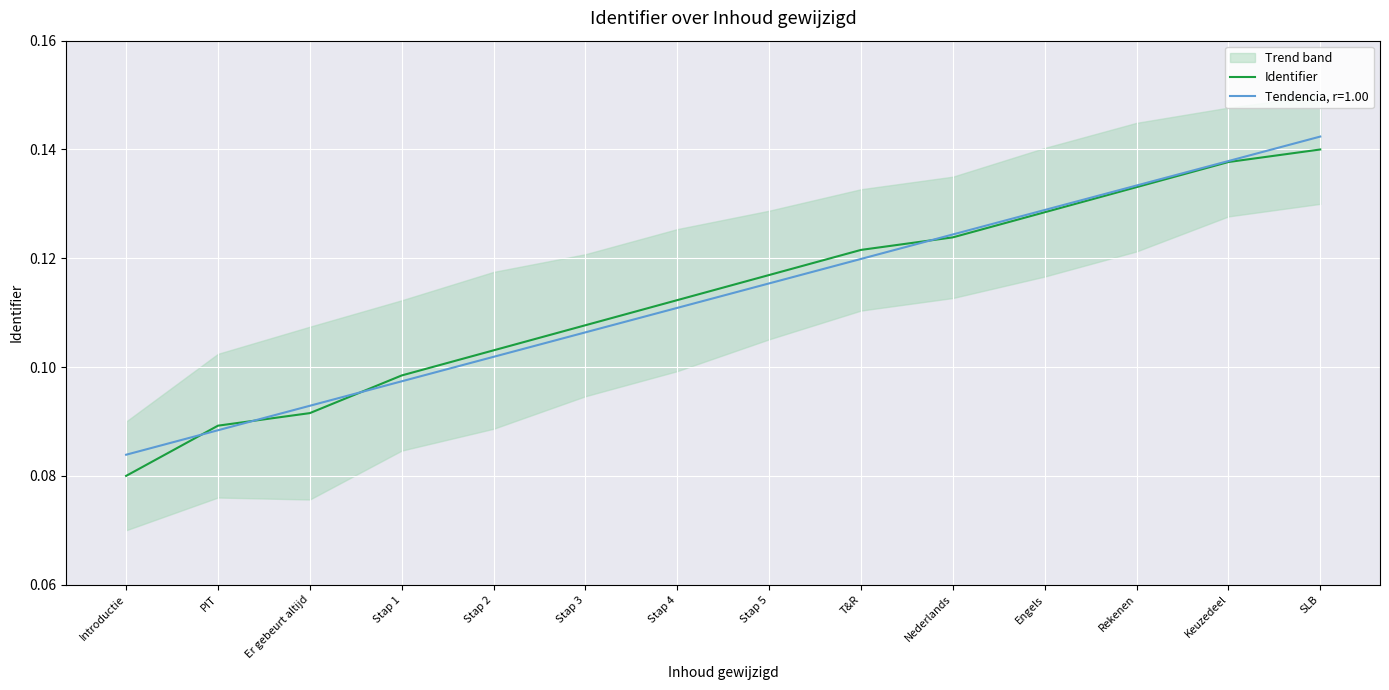

Which has a higher value, Rekenen or Stap 5?

Rekenen